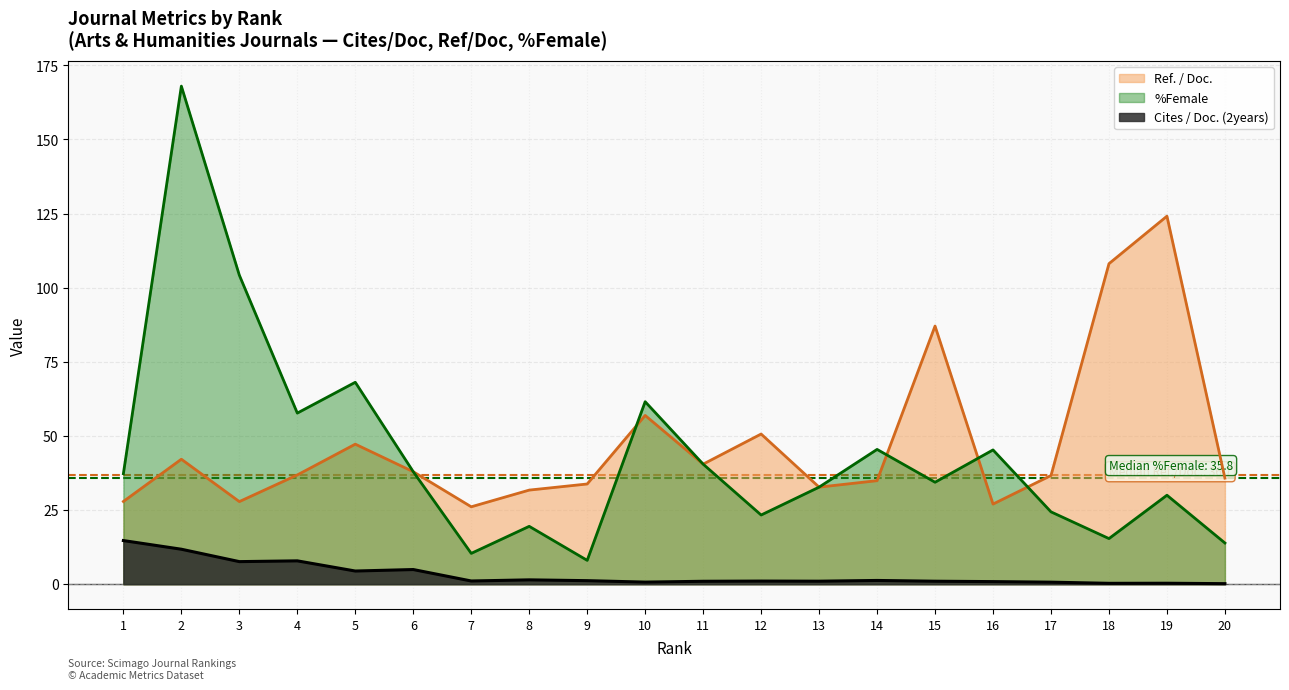

Is it true that %Female equals 10.4 at 7?

True